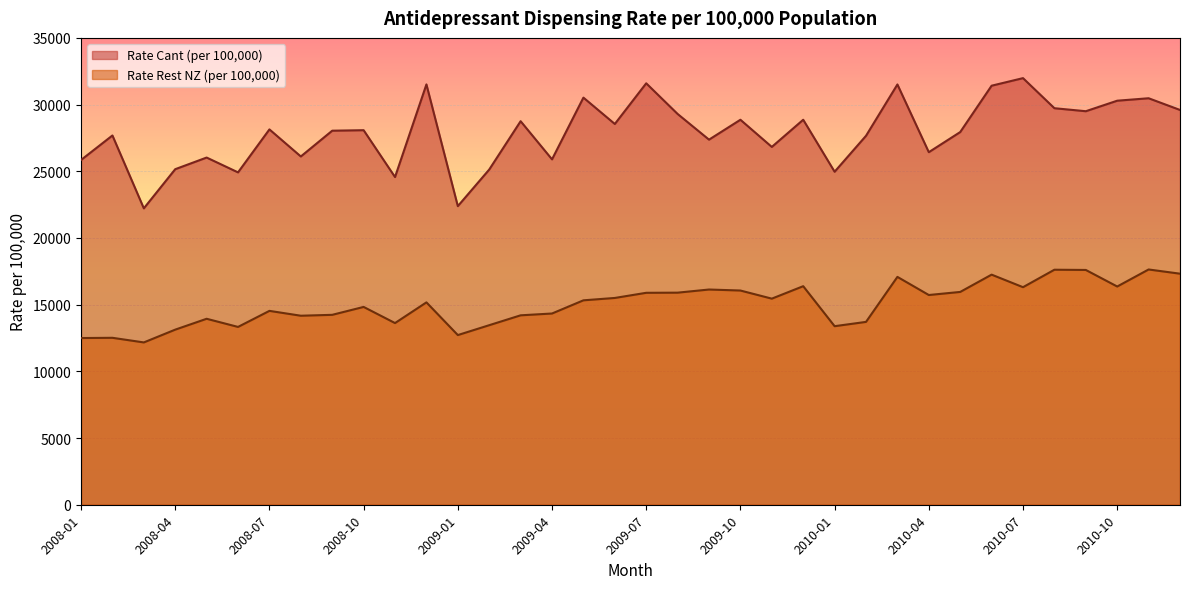

True or false: Rate Rest NZ (per 100,000) and Rate Cant (per 100,000) cross at least once.

False